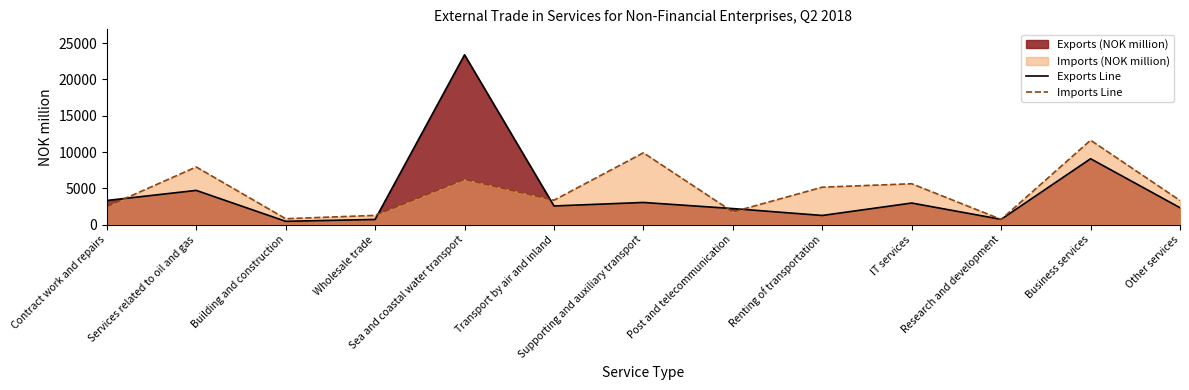

What is the label of the 7th point from the right?

Supporting and auxiliary transport